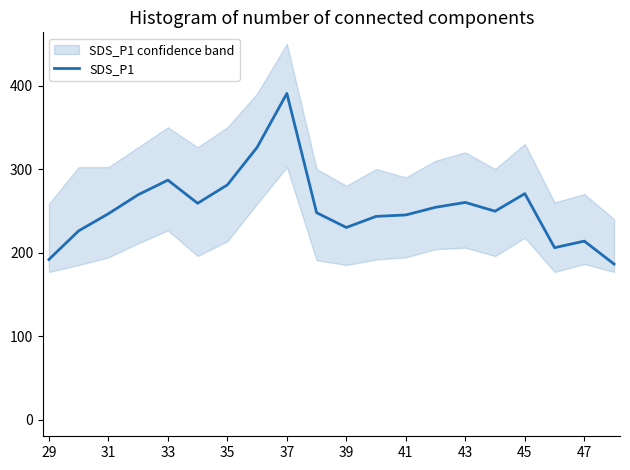

What is the minimum value for SDS_P1?

186.2